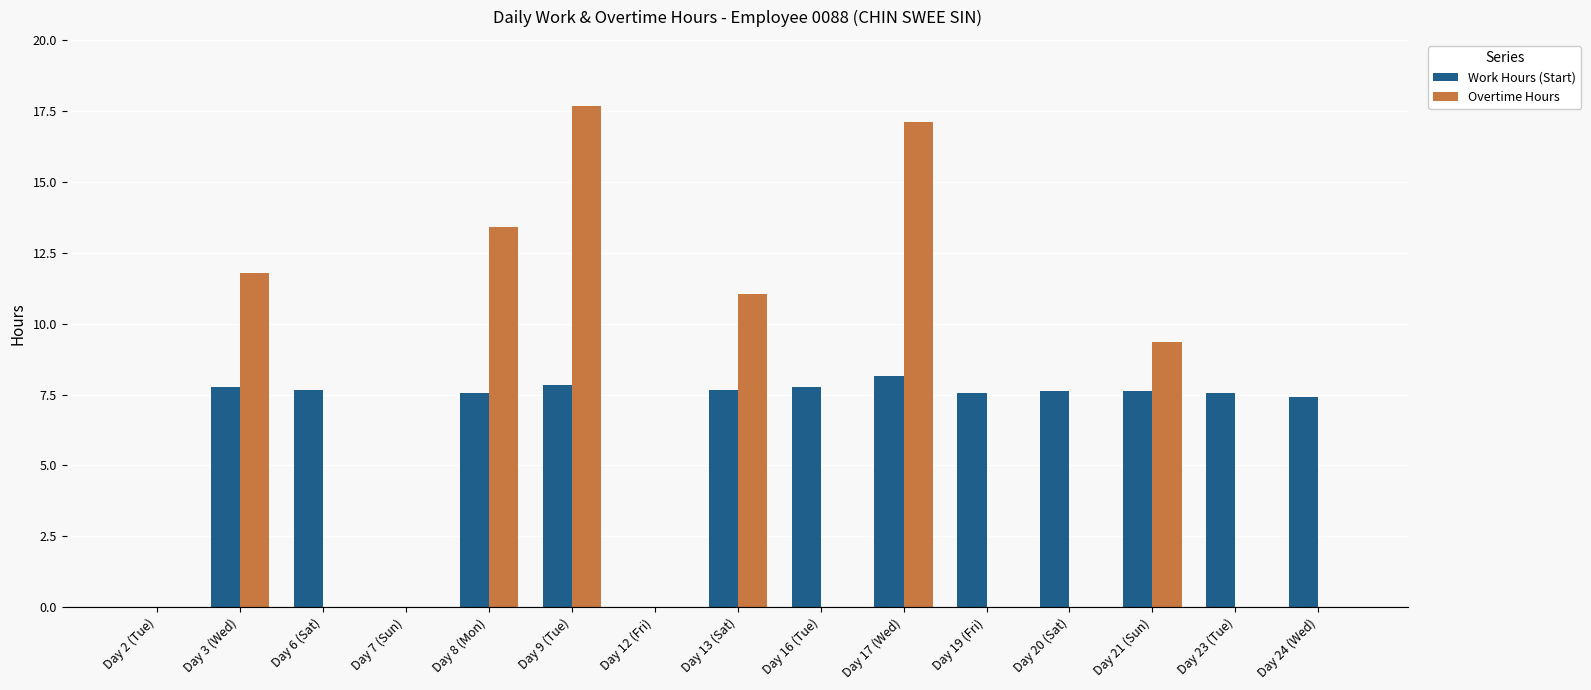

Are the bars horizontal?

No